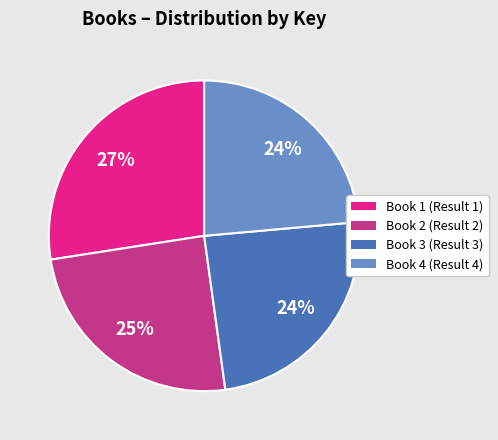

To the nearest percent, what portion does Book 2 (Result 2) represent?

25%